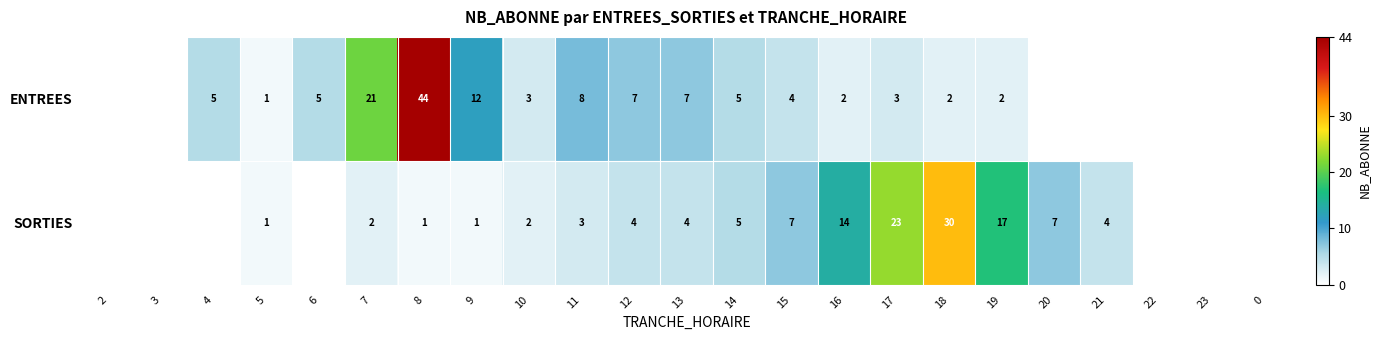

The value of ENTREES at 15 is 4. True or false?

True